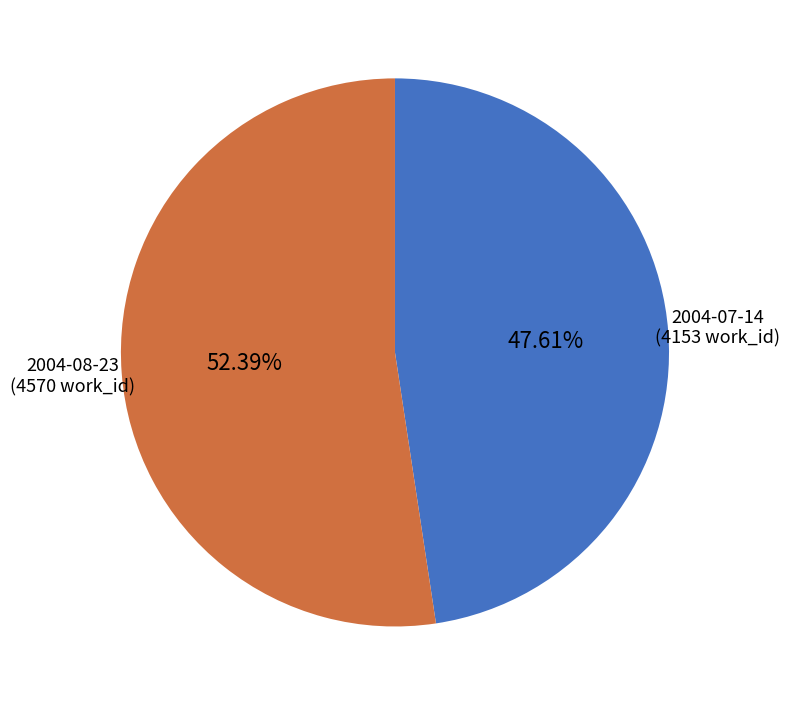

To the nearest percent, what portion does 2004-08-23 represent?

52%